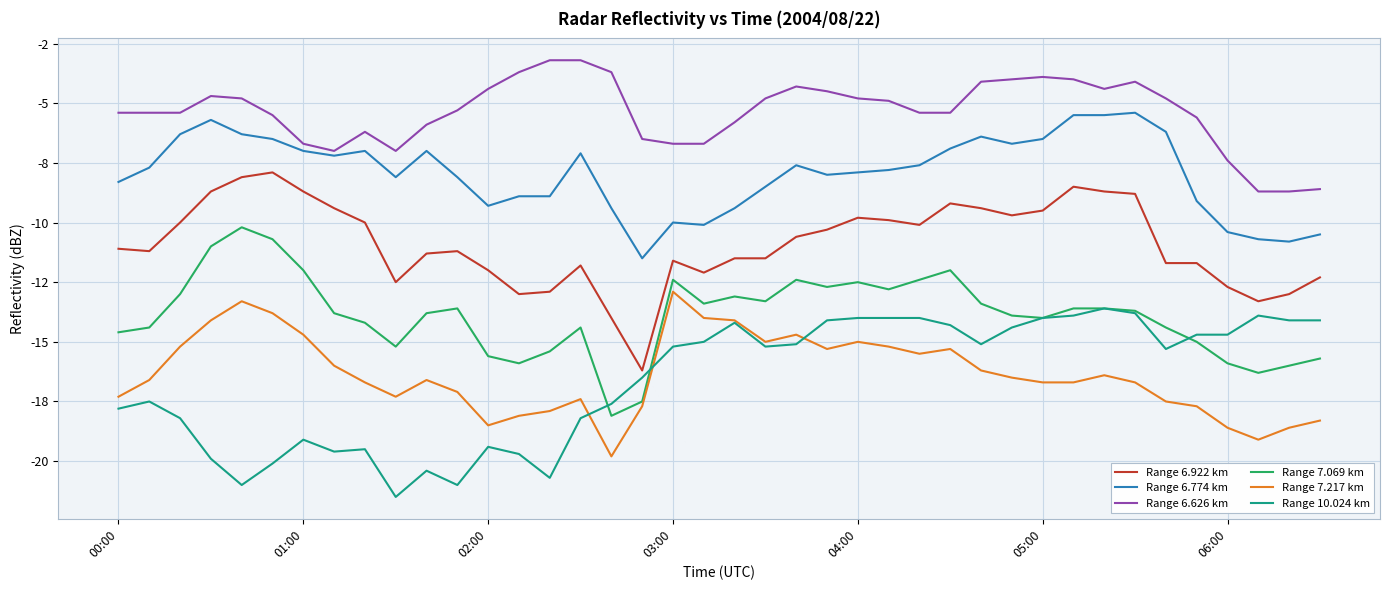

True or false: Range 7.069 km has more than 1 interior local peaks.

True